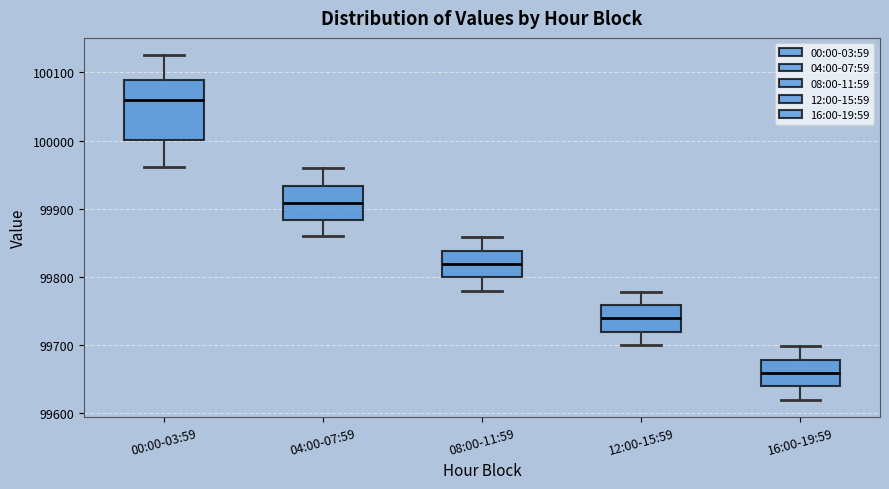

Where is the upper edge of the box for 16:00-19:59 on the y-axis? The values are not printed on the chart, so give them approximately, as read against the axis.

99680